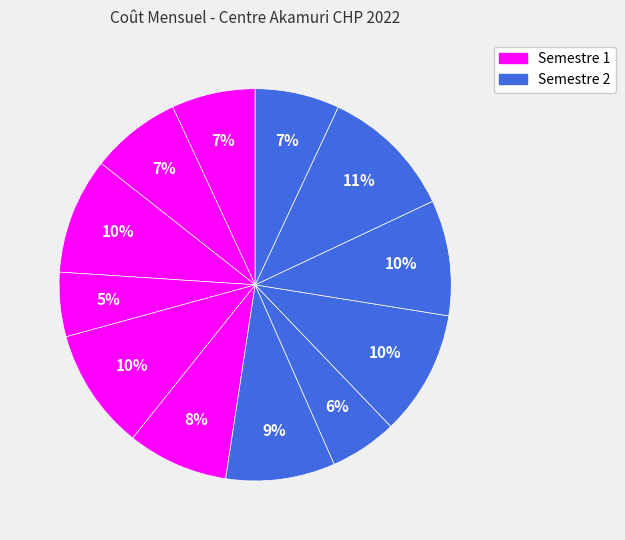

How many segments does this pie chart have?

12